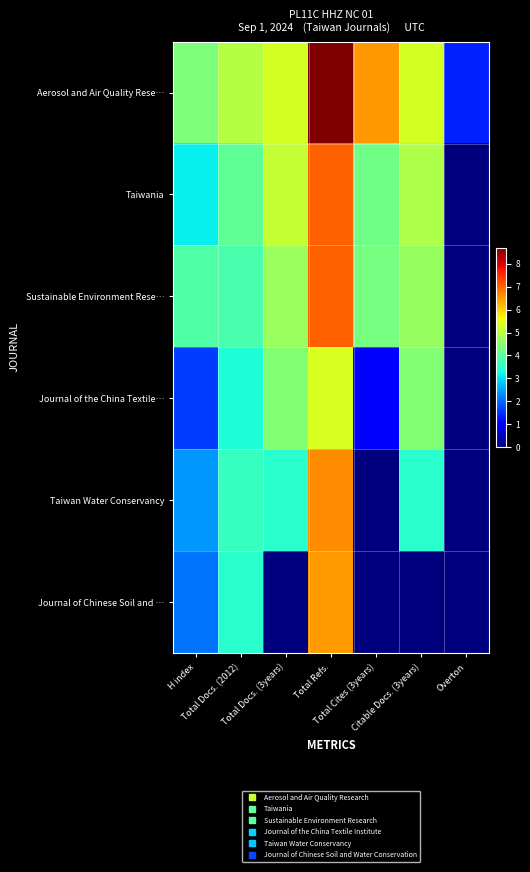

Reading left to right, list all the values displayed in this chart.

Aerosol and Air Quality Rese…: H index=4.4	Total Docs. (2012)=4.9	Total Docs. (3years)=5.3	Total Refs.=8.7	Total Cites (3years)=6.5	Citable Docs. (3years)=5.3	Overton=1.4
Taiwania: H index=3.1	Total Docs. (2012)=4.1	Total Docs. (3years)=5.1	Total Refs.=7.0	Total Cites (3years)=4.2	Citable Docs. (3years)=4.9	Overton=0.0
Sustainable Environment Rese…: H index=3.9	Total Docs. (2012)=3.8	Total Docs. (3years)=4.7	Total Refs.=7.0	Total Cites (3years)=4.3	Citable Docs. (3years)=4.7	Overton=0.0
Journal of the China Textile…: H index=1.6	Total Docs. (2012)=3.4	Total Docs. (3years)=4.4	Total Refs.=5.3	Total Cites (3years)=1.1	Citable Docs. (3years)=4.4	Overton=0.0
Taiwan Water Conservancy: H index=2.4	Total Docs. (2012)=3.6	Total Docs. (3years)=3.5	Total Refs.=6.6	Total Cites (3years)=0.0	Citable Docs. (3years)=3.5	Overton=0.0
Journal of Chinese Soil and …: H index=2.1	Total Docs. (2012)=3.5	Total Docs. (3years)=0.0	Total Refs.=6.5	Total Cites (3years)=0.0	Citable Docs. (3years)=0.0	Overton=0.0